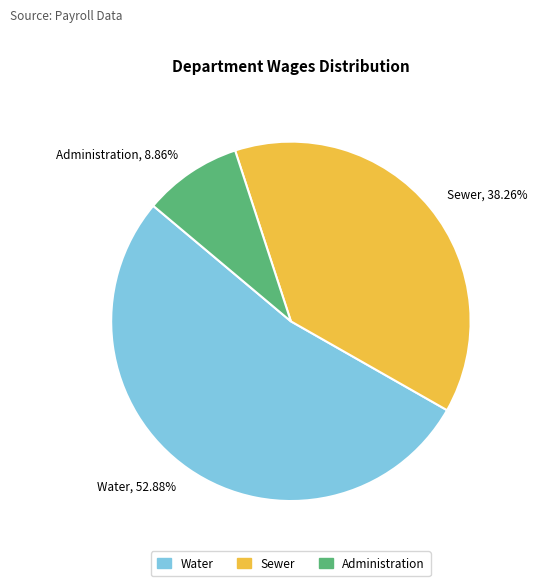

Does Water account for over 50% of the chart?

Yes